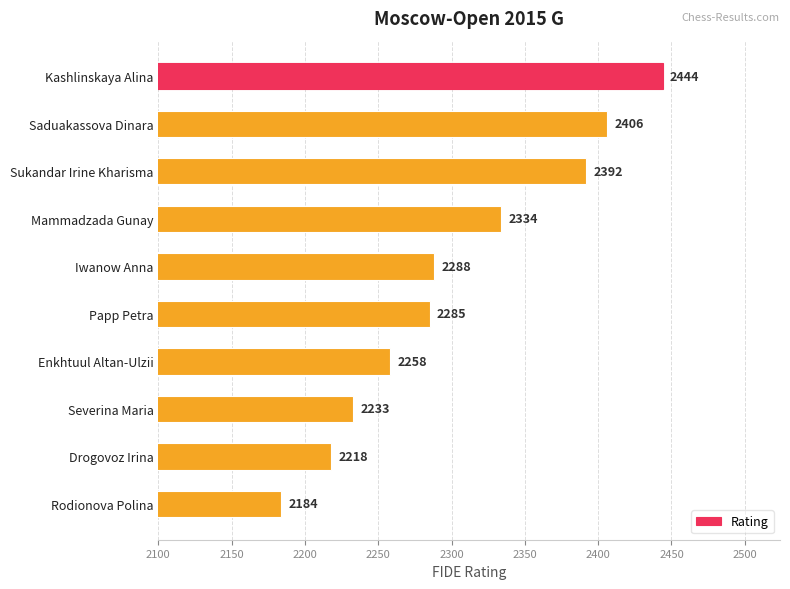

Reading top to bottom, what are all the values shown in this chart?

Kashlinskaya Alina=2444	Saduakassova Dinara=2406	Sukandar Irine Kharisma=2392	Mammadzada Gunay=2334	Iwanow Anna=2288	Papp Petra=2285	Enkhtuul Altan-Ulzii=2258	Severina Maria=2233	Drogovoz Irina=2218	Rodionova Polina=2184